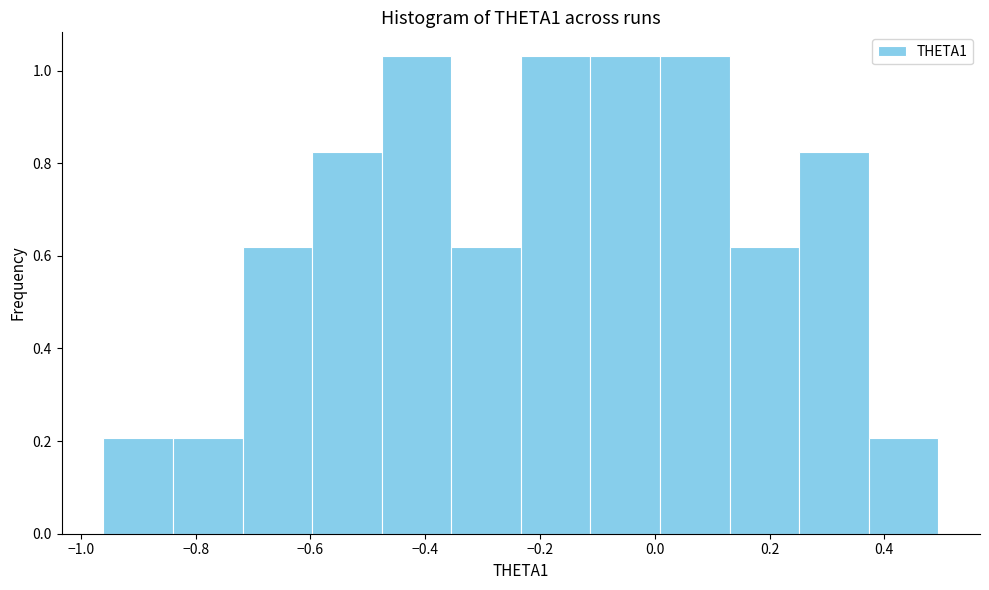

Reading left to right, list every bar in this chart as the range it spans on the x-axis followed by its height. Neither the bar edges nor the heights are printed on the chart, so give them approximately, as read against the axes.

-0.96 to -0.84: 0.20
-0.84 to -0.72: 0.20
-0.72 to -0.60: 0.62
-0.60 to -0.48: 0.82
-0.48 to -0.36: 1.04
-0.36 to -0.24: 0.62
-0.24 to -0.12: 1.04
-0.12 to 0.00: 1.04
0.00 to 0.14: 1.04
0.14 to 0.26: 0.62
0.26 to 0.38: 0.82
0.38 to 0.50: 0.20